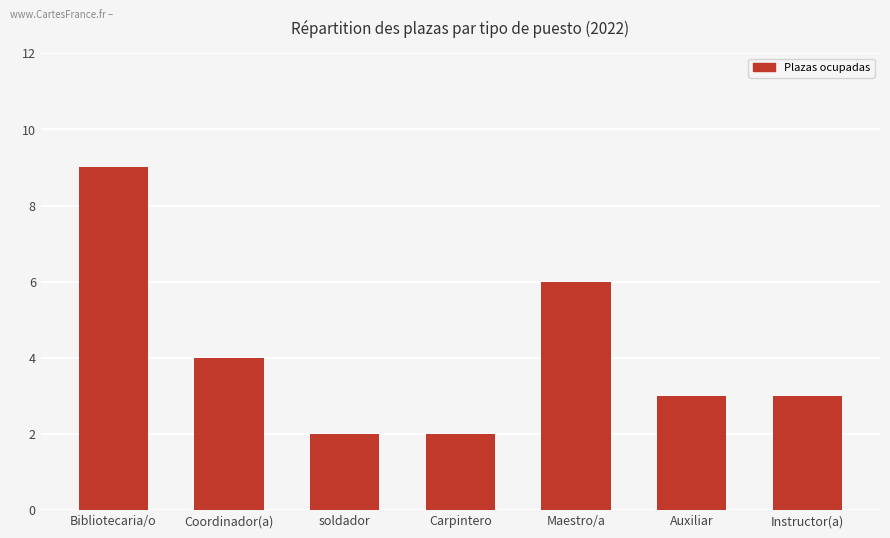

Which has a higher value, Bibliotecaria/o or soldador?

Bibliotecaria/o